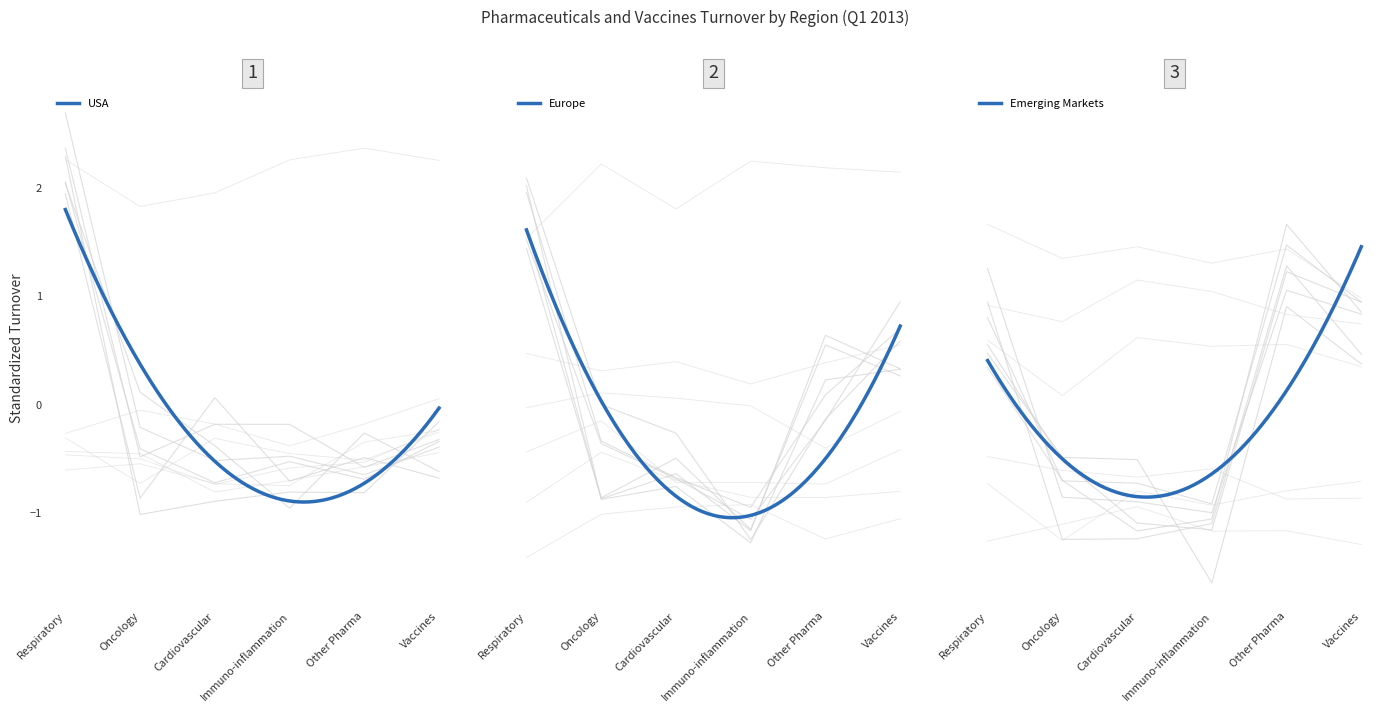

At which category is the sum across all series the highest?

Respiratory